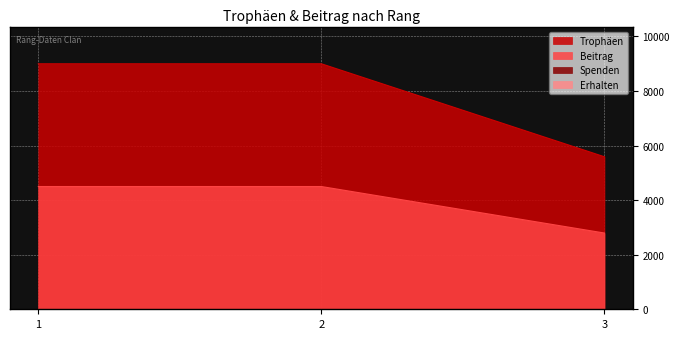

What is the sum of the Beitrag values at 3 and 1?

7295